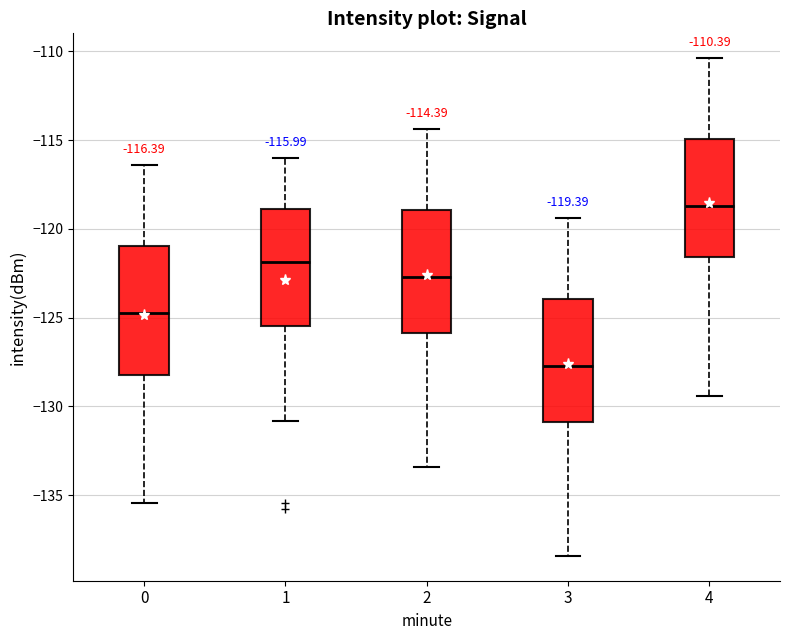

Which box's median line is the highest?

4